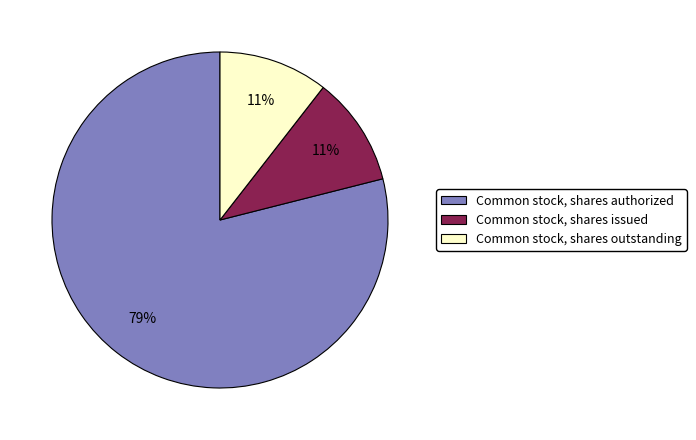

Is the sum of Common stock, shares authorized and Common stock, shares outstanding greater than half?

Yes